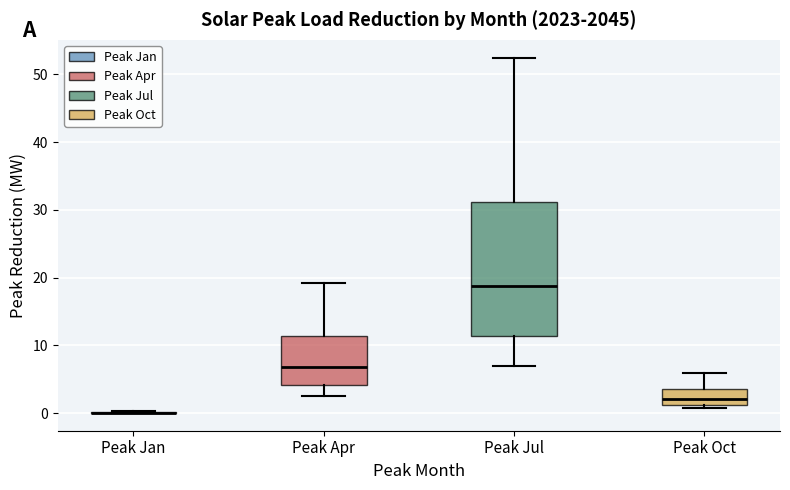

Reading left to right, read every box against the y-axis: the position of its median line, the range the box covers, and the ends of its whiskers. The values are not printed on the chart, so give them approximately, as read against the axis.

Peak Jan: box collapsed to a line at 0, whiskers 0 to 0
Peak Apr: median 7, box 4 to 11, whiskers 3 to 19
Peak Jul: median 19, box 11 to 31, whiskers 7 to 52
Peak Oct: median 2, box 1 to 4, whiskers 1 (just below the box's lower edge) to 6